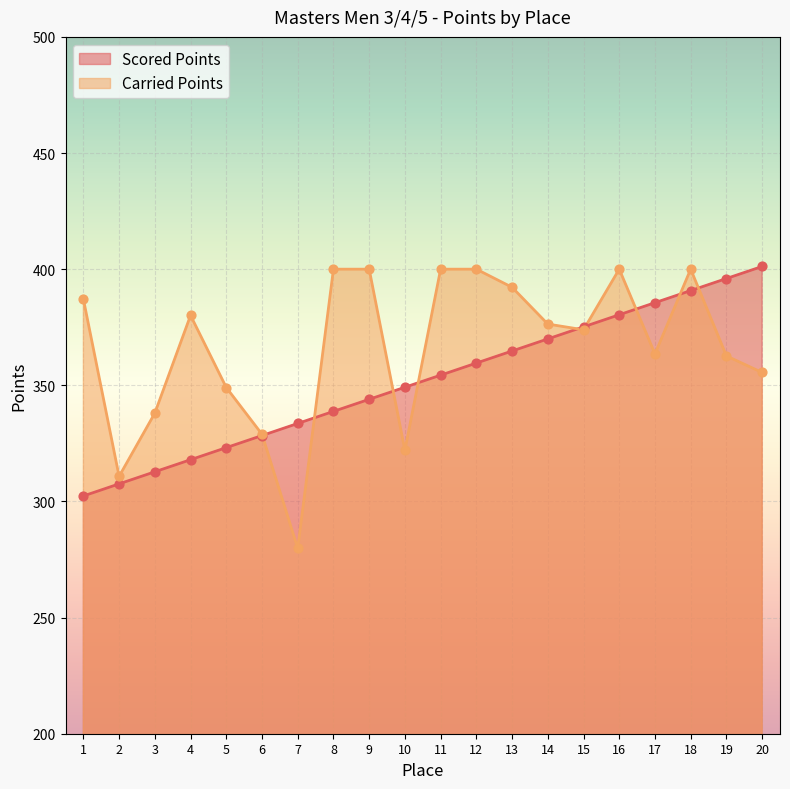

Which series has the widest spread of Y values?

Carried Points